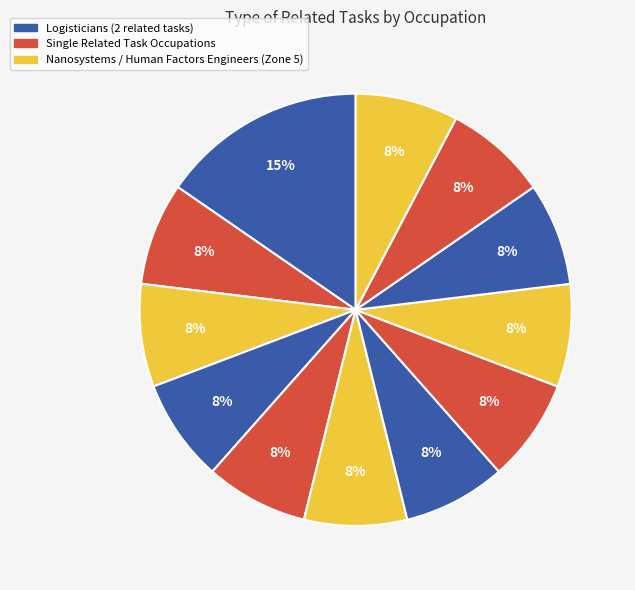

To the nearest percent, what is the difference between the largest and smallest slice percentages?

8%